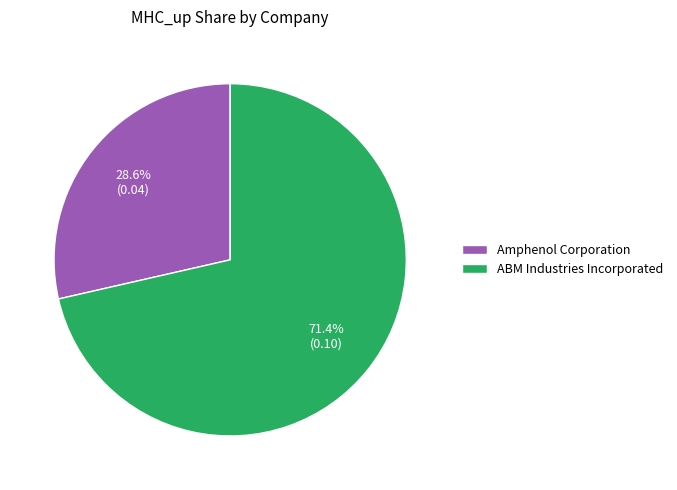

Which has a higher value, ABM Industries Incorporated or Amphenol Corporation?

ABM Industries Incorporated